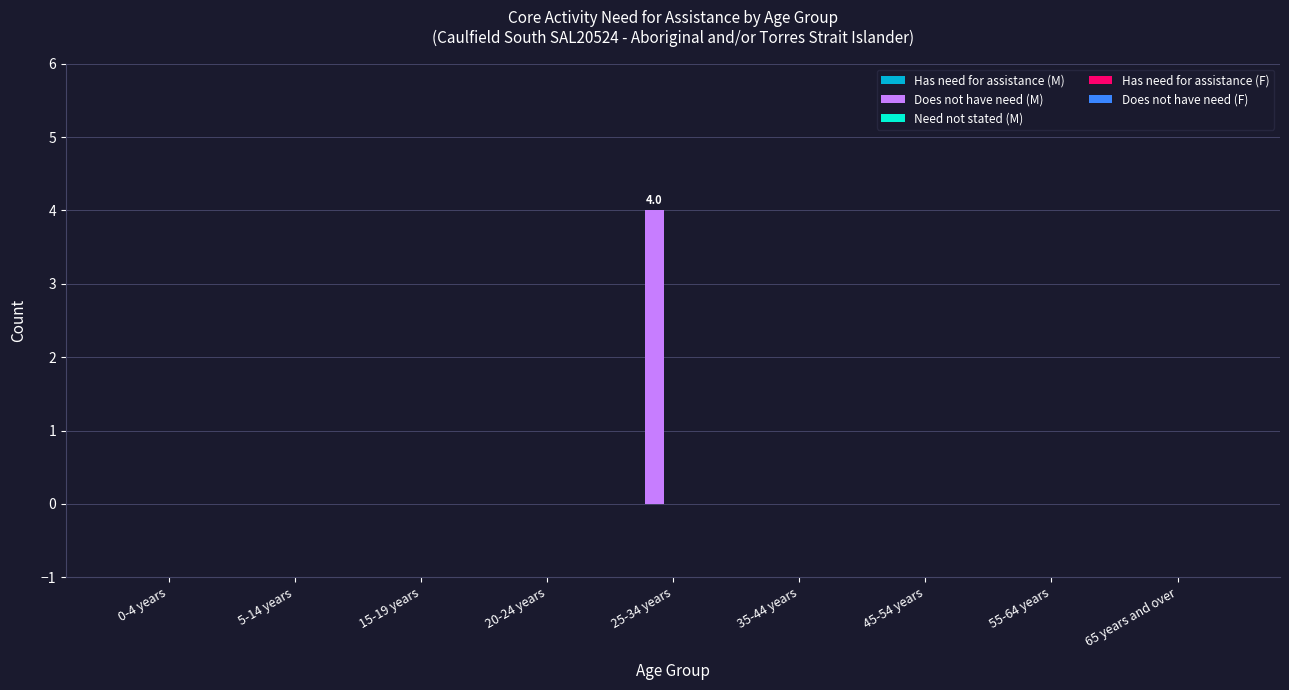

Which has a higher value, 0-4 years or 25-34 years?

25-34 years